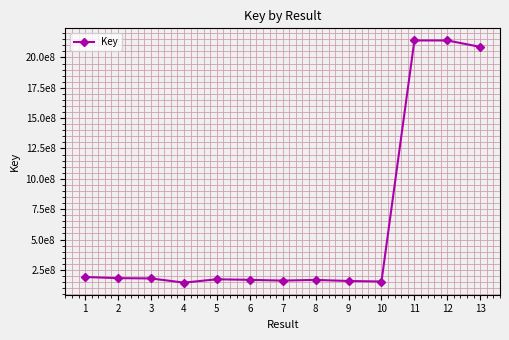

What is the difference between the values at 4 and 3?

34340909